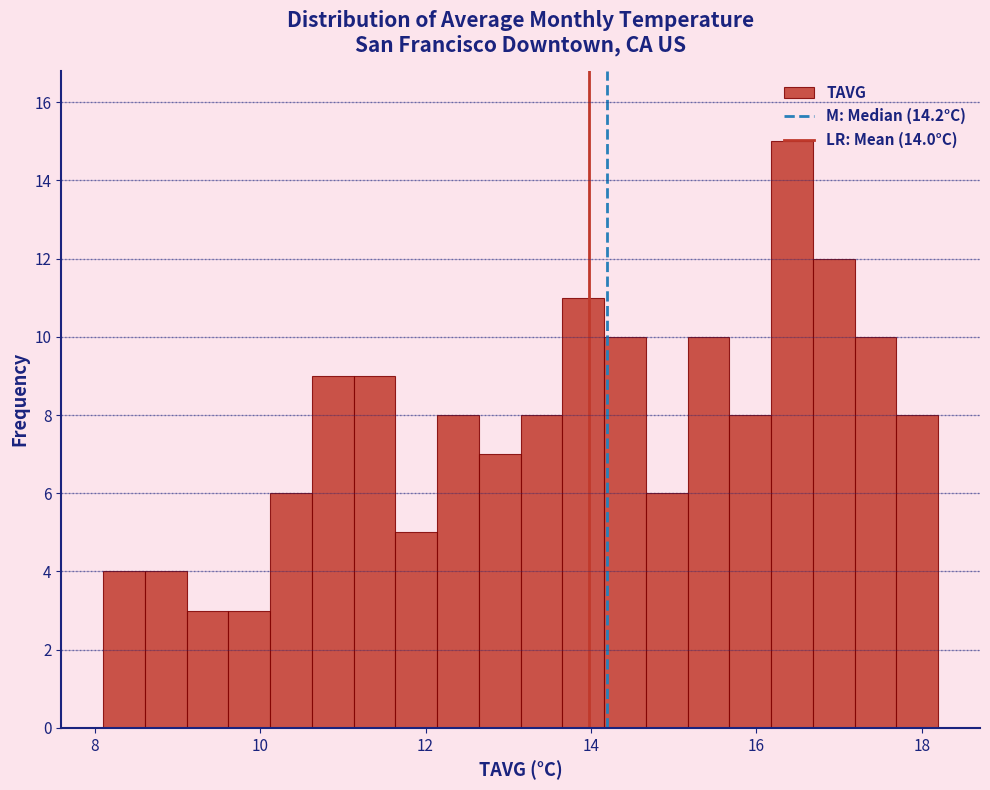

Around what value on the x-axis is the tallest bar? Give the approximate position of its centre, as read against the axis.

16.4